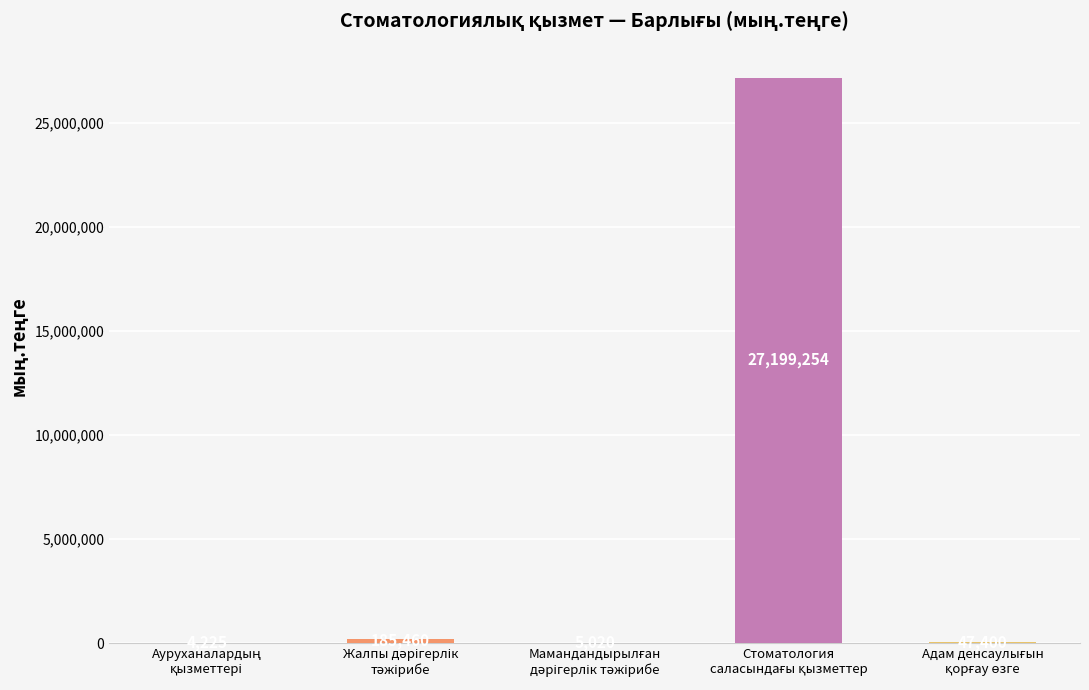

What is the greatest value displayed?

27199254